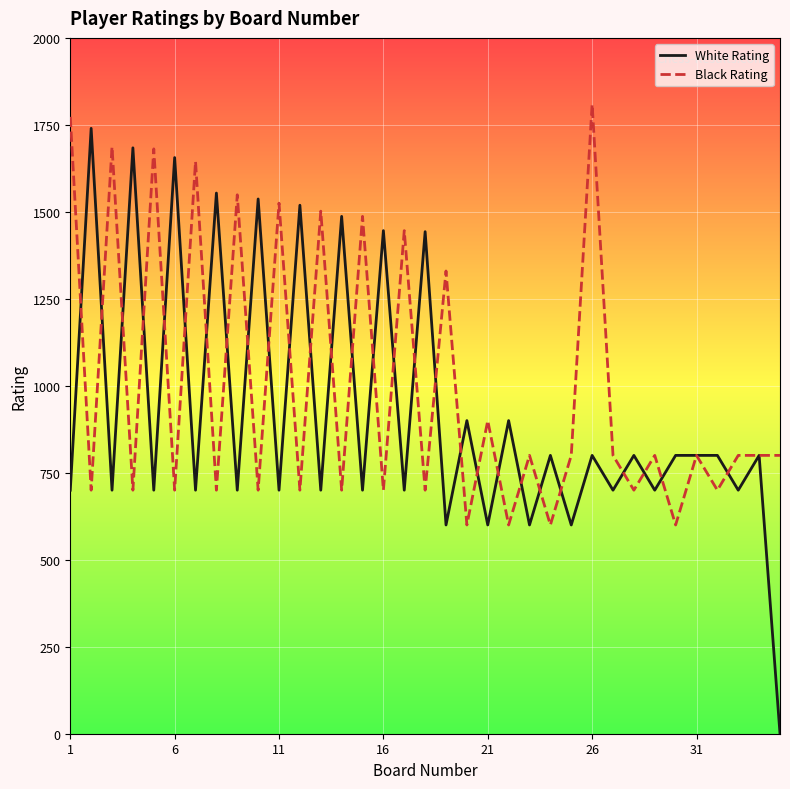

What is the maximum value shown in the chart?

1809